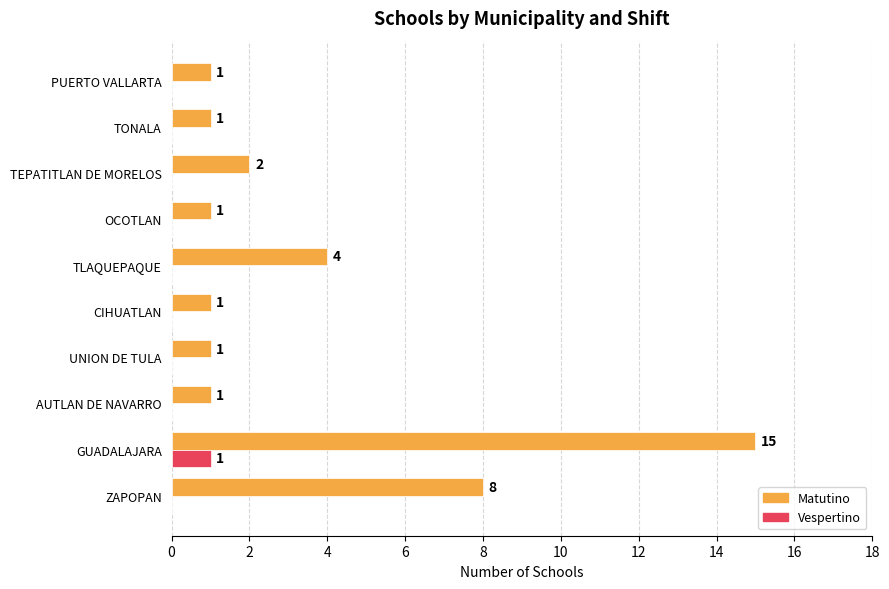

What is the total value across all series at TLAQUEPAQUE?

4